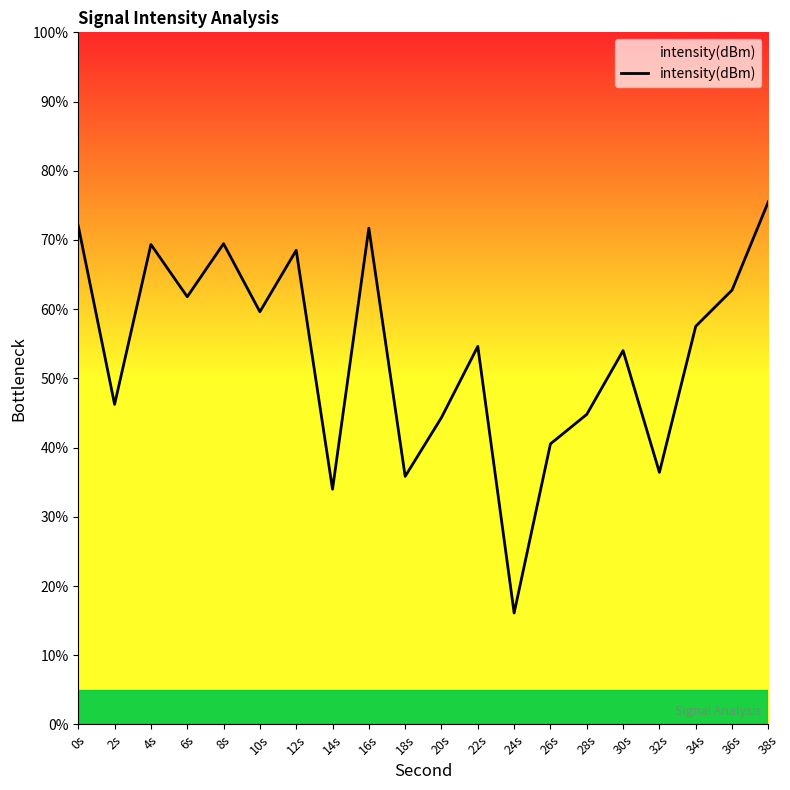

What is the difference between the maximum and minimum values?

59.4